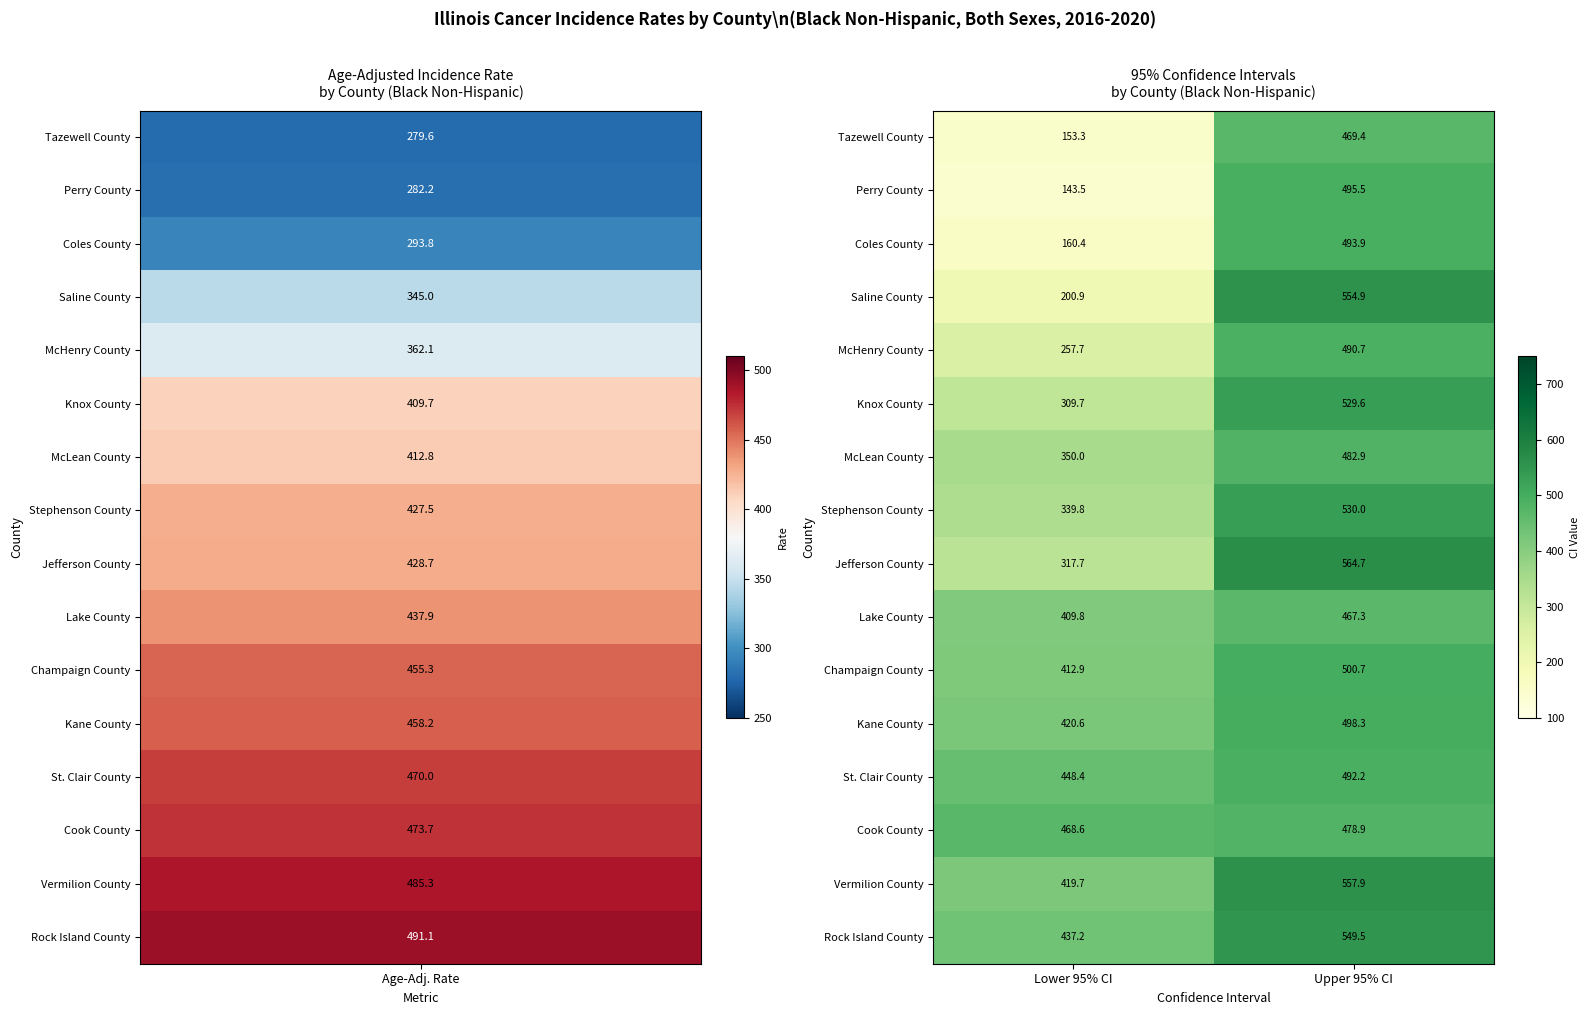

How many series are shown in this chart?

16